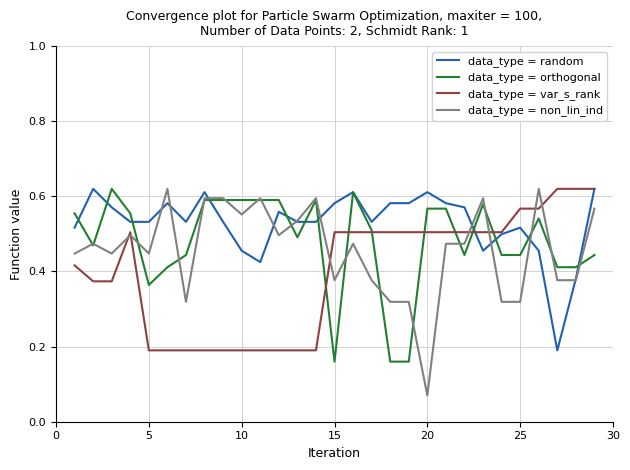

Which series has the widest spread of values?

data_type = non_lin_ind